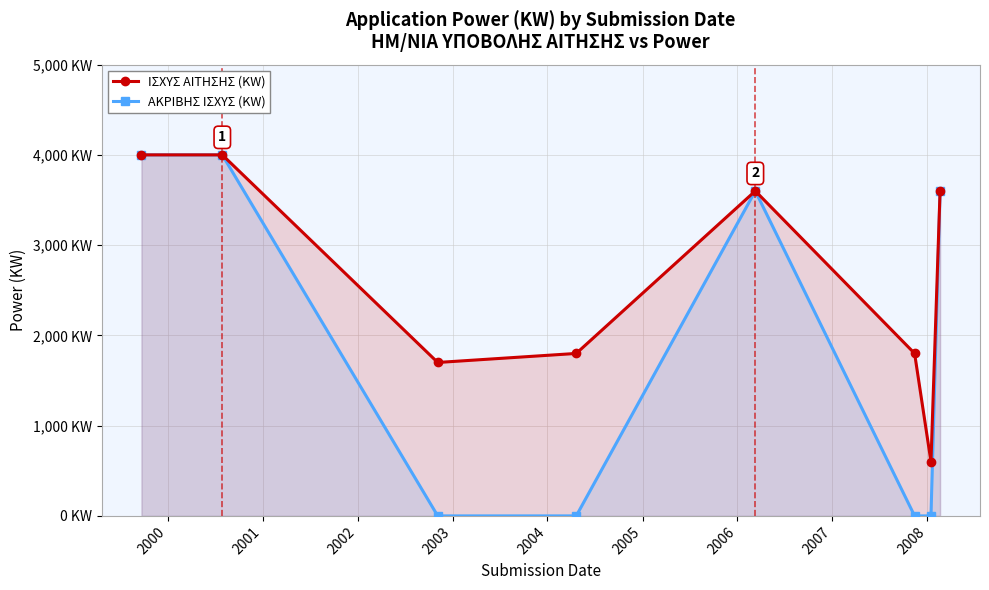

True or false: ΙΣΧΥΣ ΑΙΤΗΣΗΣ (KW) and ΑΚΡΙΒΗΣ ΙΣΧΥΣ (KW) cross at least once.

False